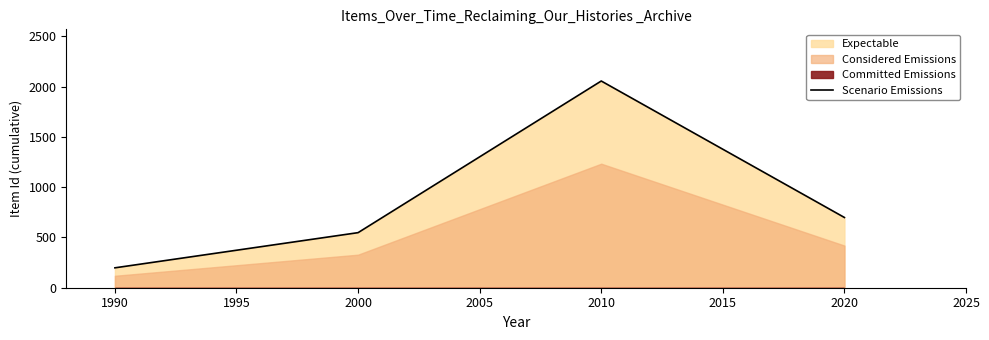

What is the average value?

876